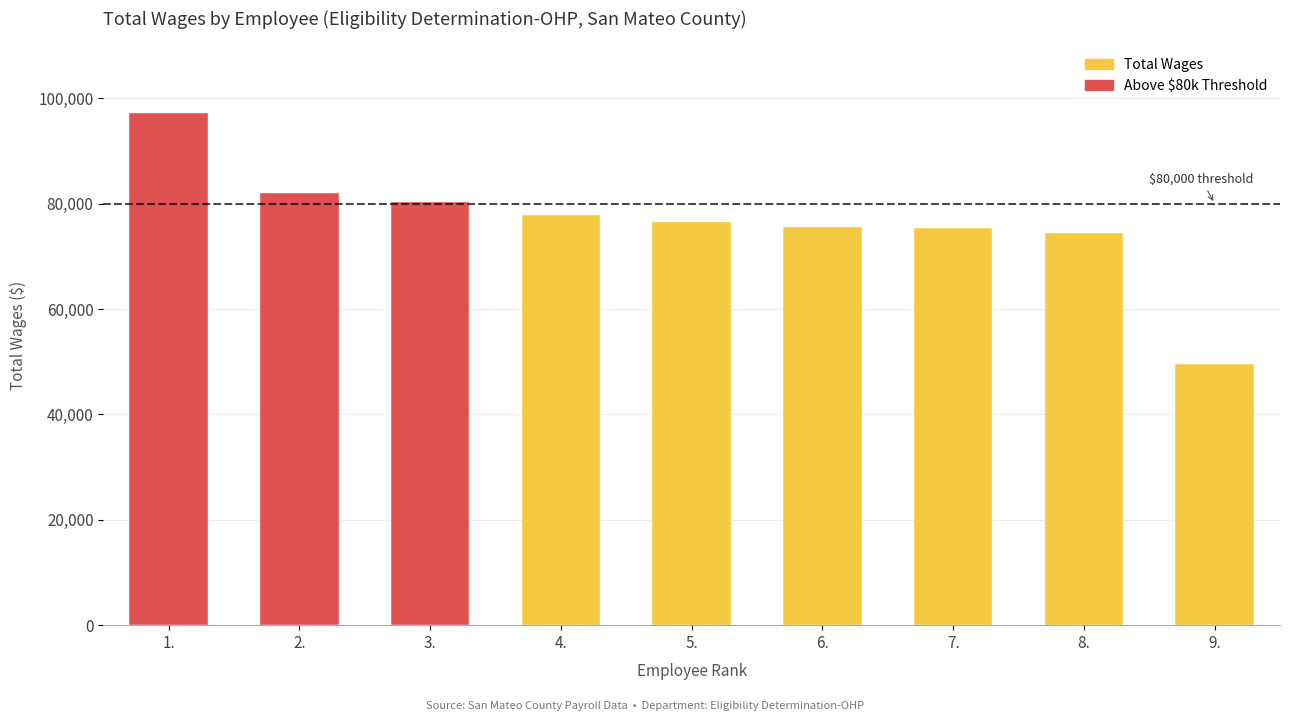

At which category does the chart reach its minimum across all series?

9.